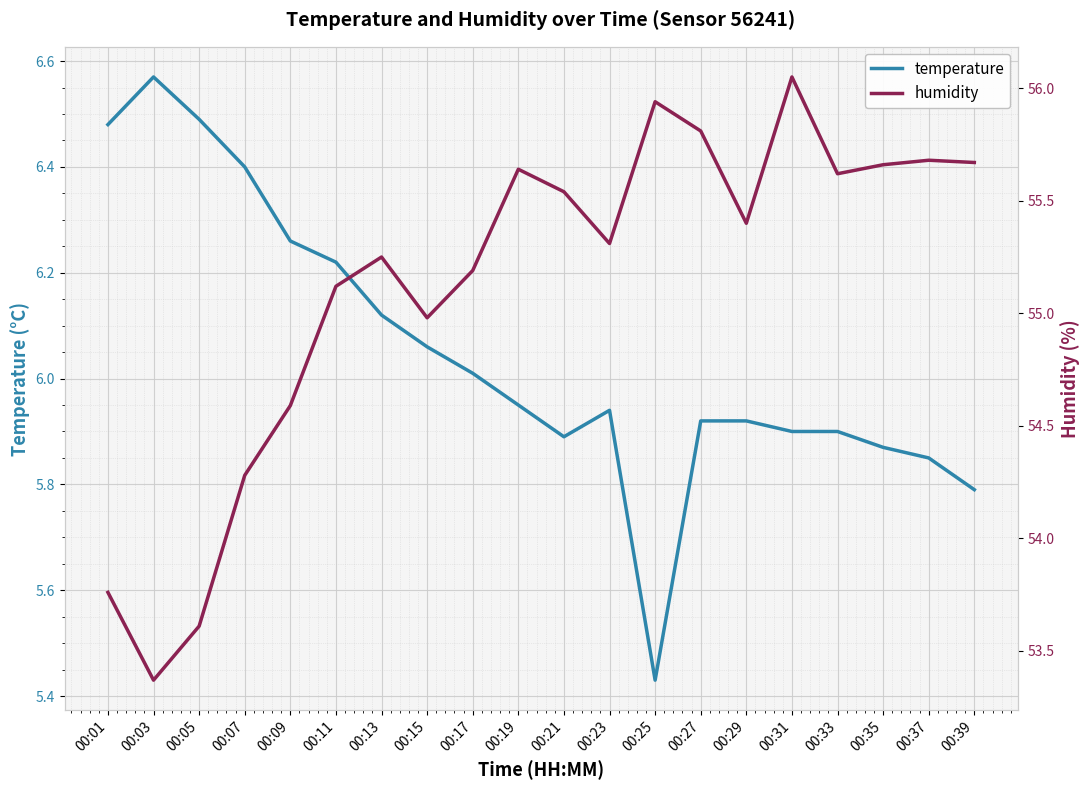

Which category has the lowest value in the temperature series?

00:25